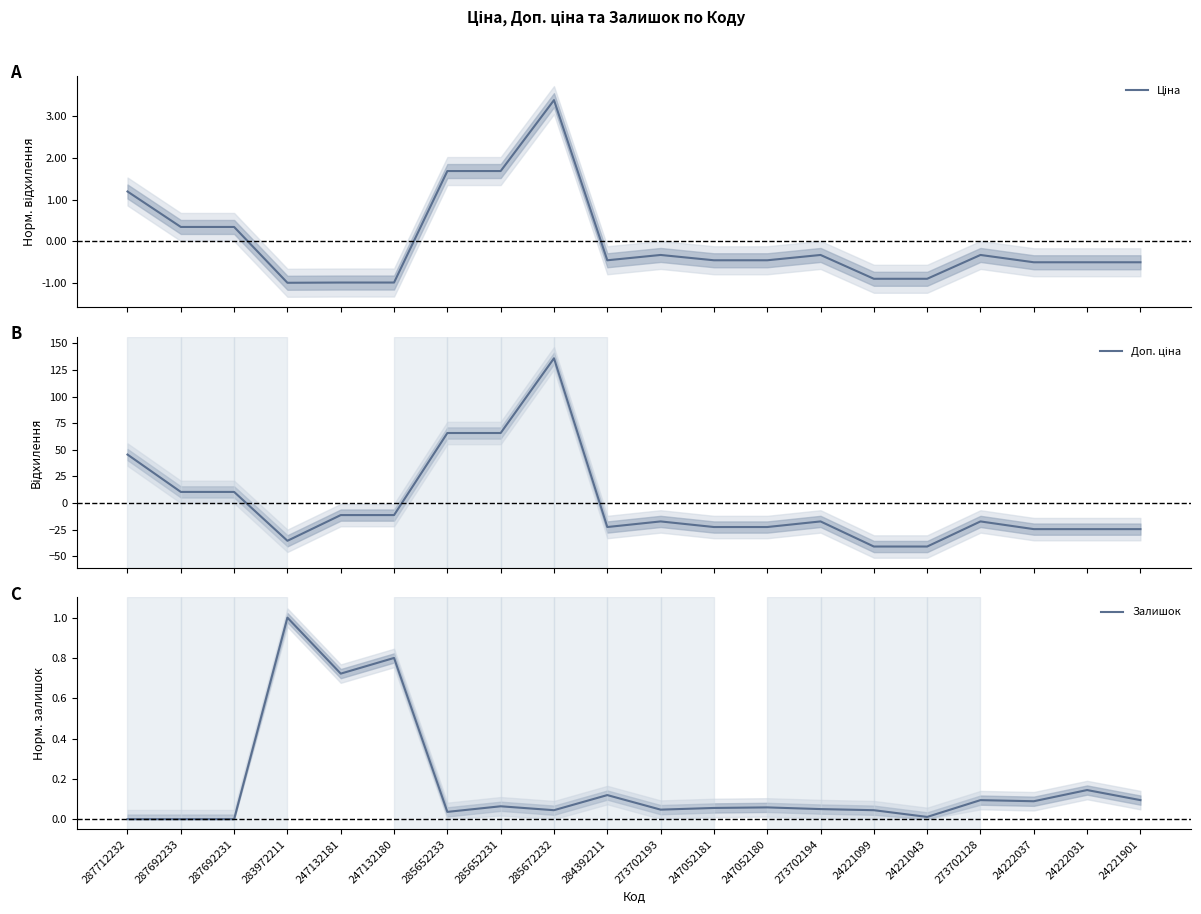

Read the Доп. ціна value at 287692233.

10.4